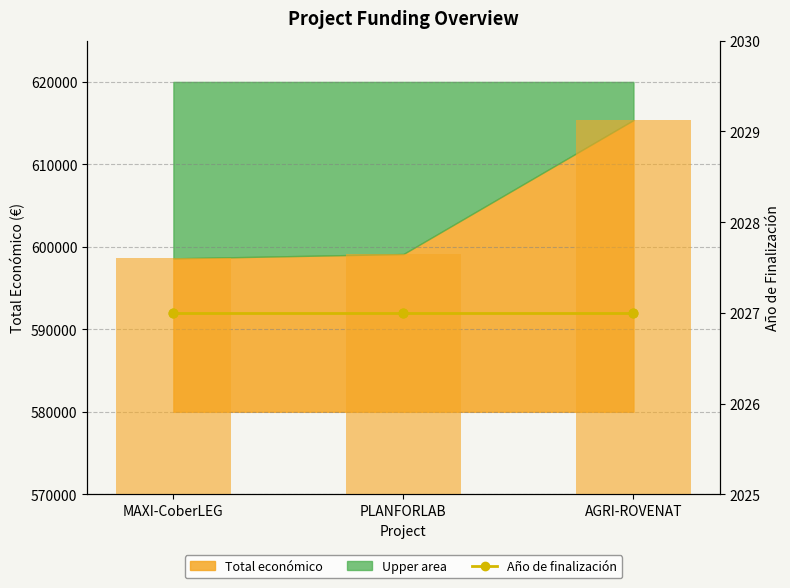

Which series has the largest total across all categories?

Total económico (bar)